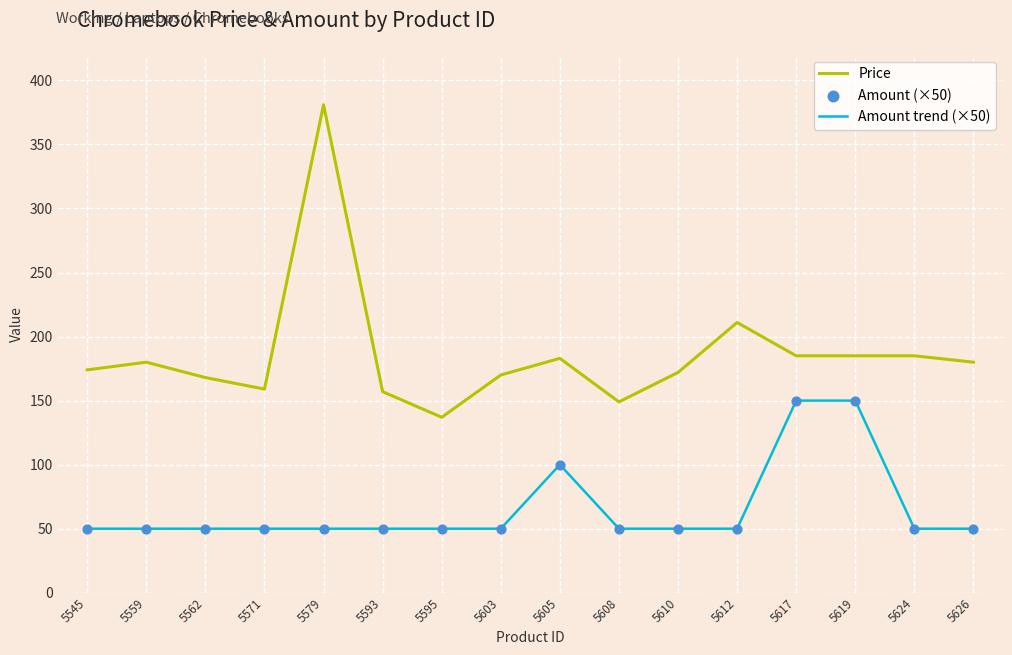

At which category is the sum across all series the highest?

5579